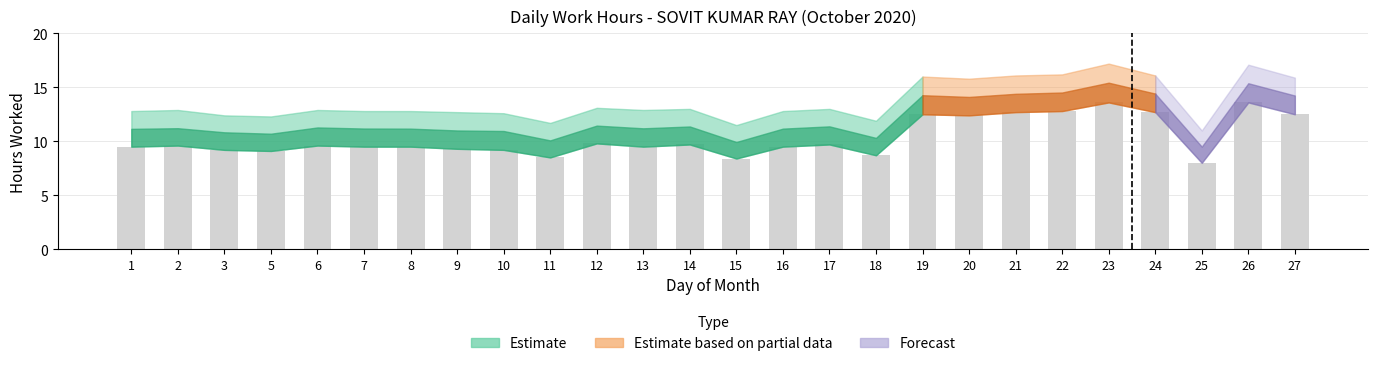

Is it true that the value at 26 is 13.6?

True